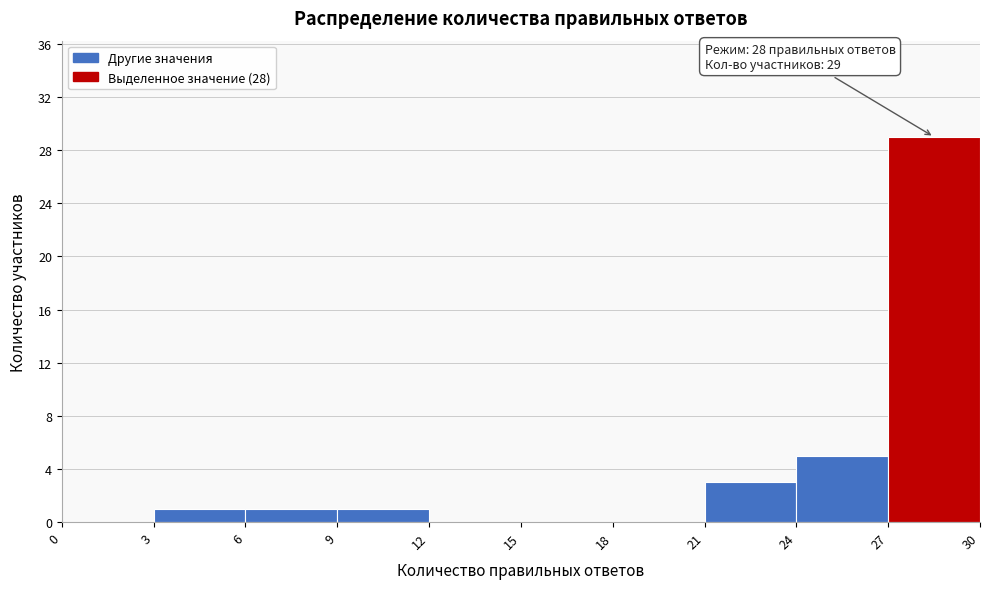

Over which range of the x-axis is the bar tallest?

27 to 30